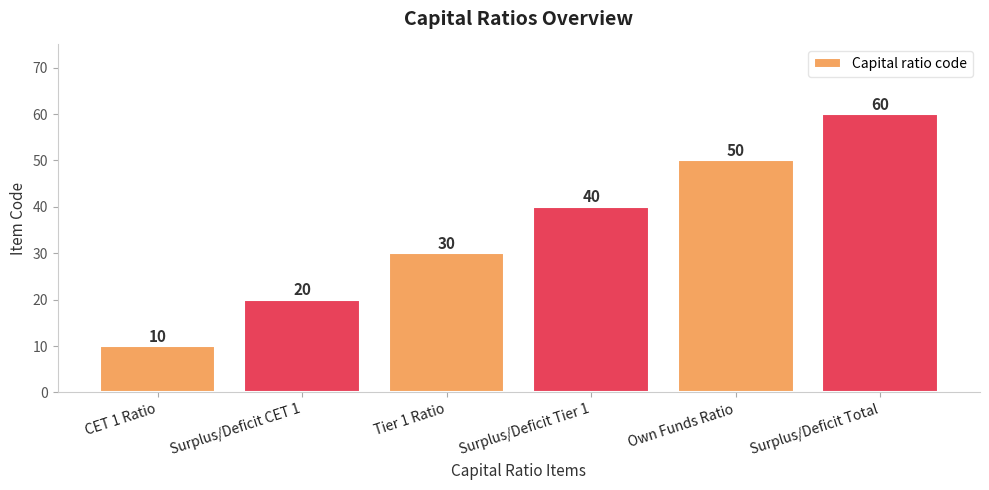

Is it true that the value at Surplus/Deficit Tier 1 is 28?

False